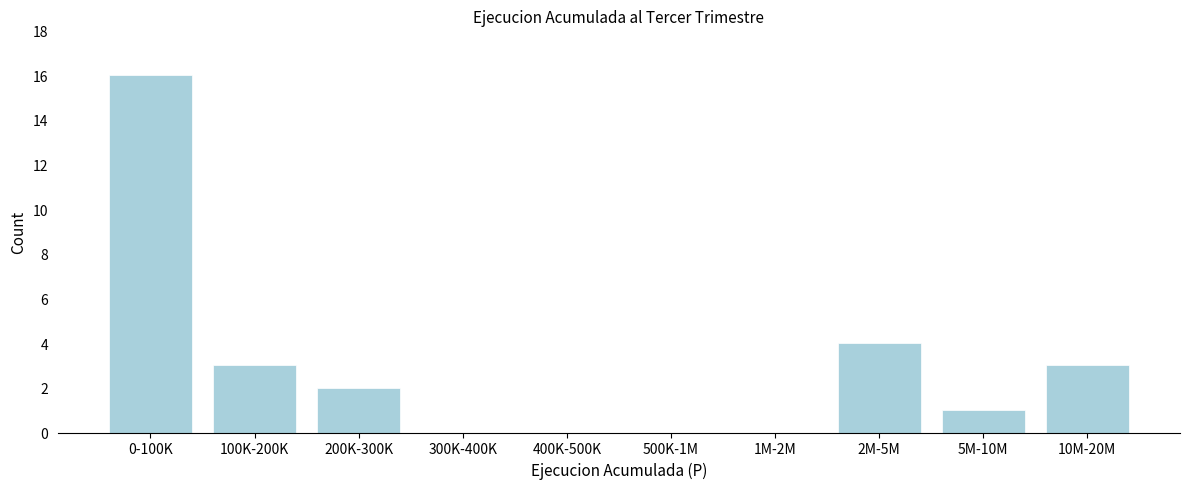

Reading left to right, what are all the values shown in this chart?

0-100K=16	100K-200K=3	200K-300K=2	300K-400K=0	400K-500K=0	500K-1M=0	1M-2M=0	2M-5M=4	5M-10M=1	10M-20M=3